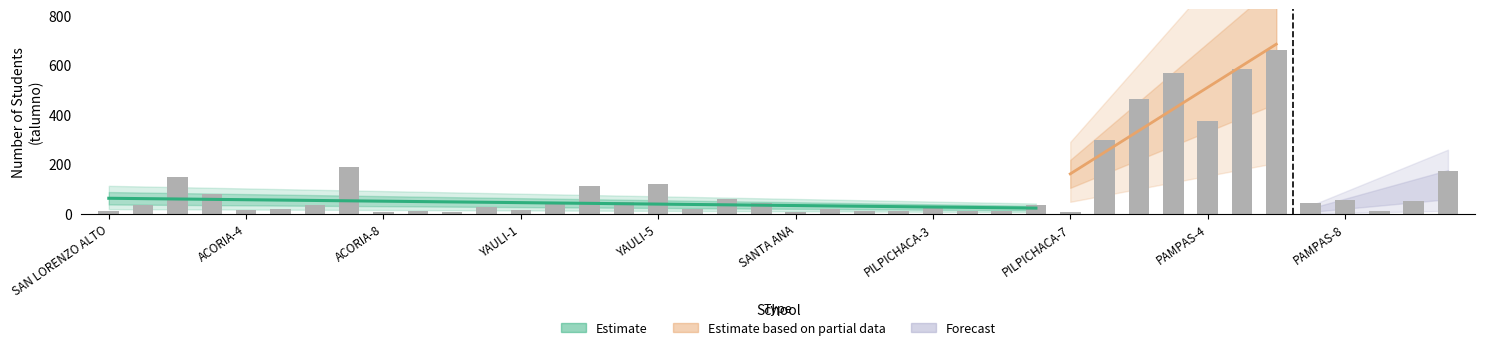

What is the difference between the maximum and minimum values?

654